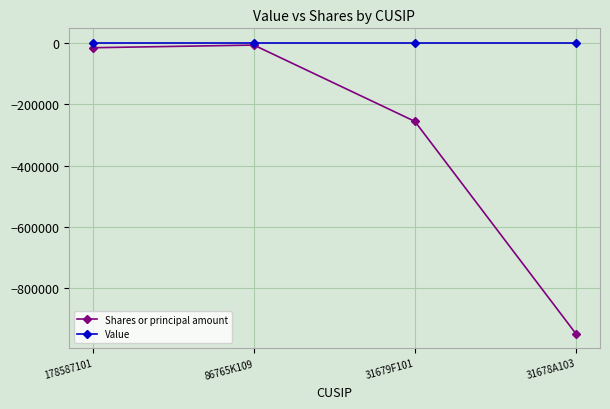

List the labels in order of Shares or principal amount value, largest first.

86765K109, 178587101, 31679F101, 31678A103